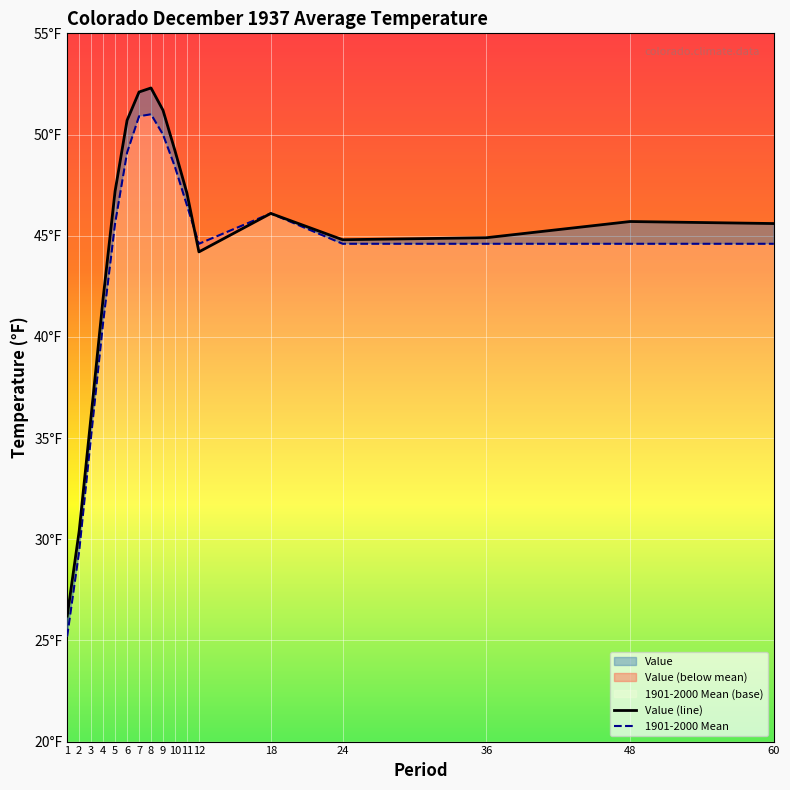

What is the sum of all Value values?

755.7